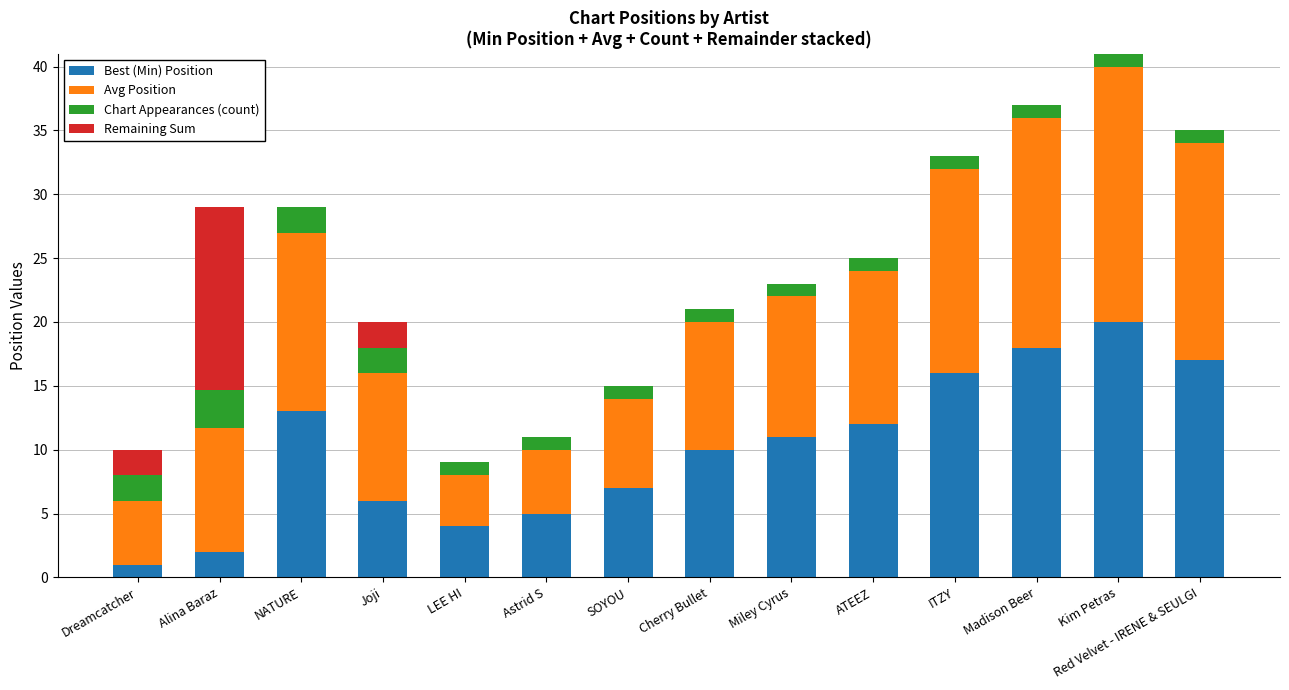

What is the total value across all series at Alina Baraz?

29.0